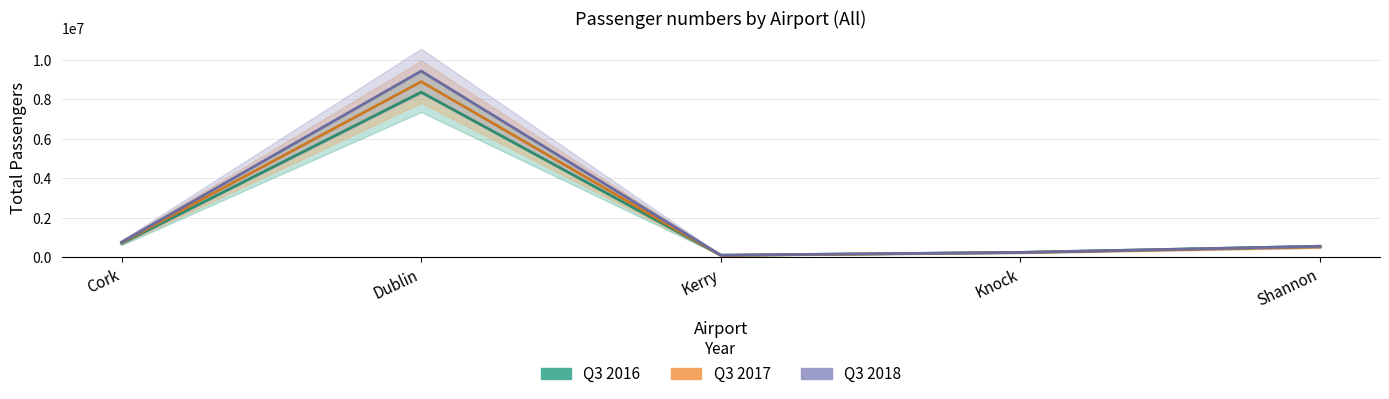

How many times do Q3 2016 and Q3 2018 cross each other?

1